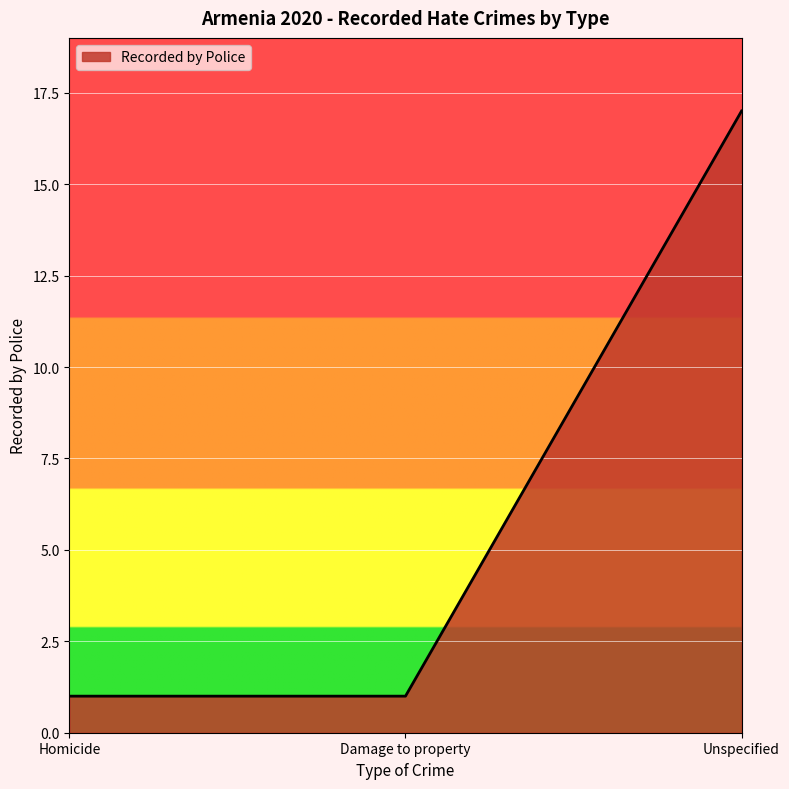

Which has a higher value, Homicide or Unspecified?

Unspecified